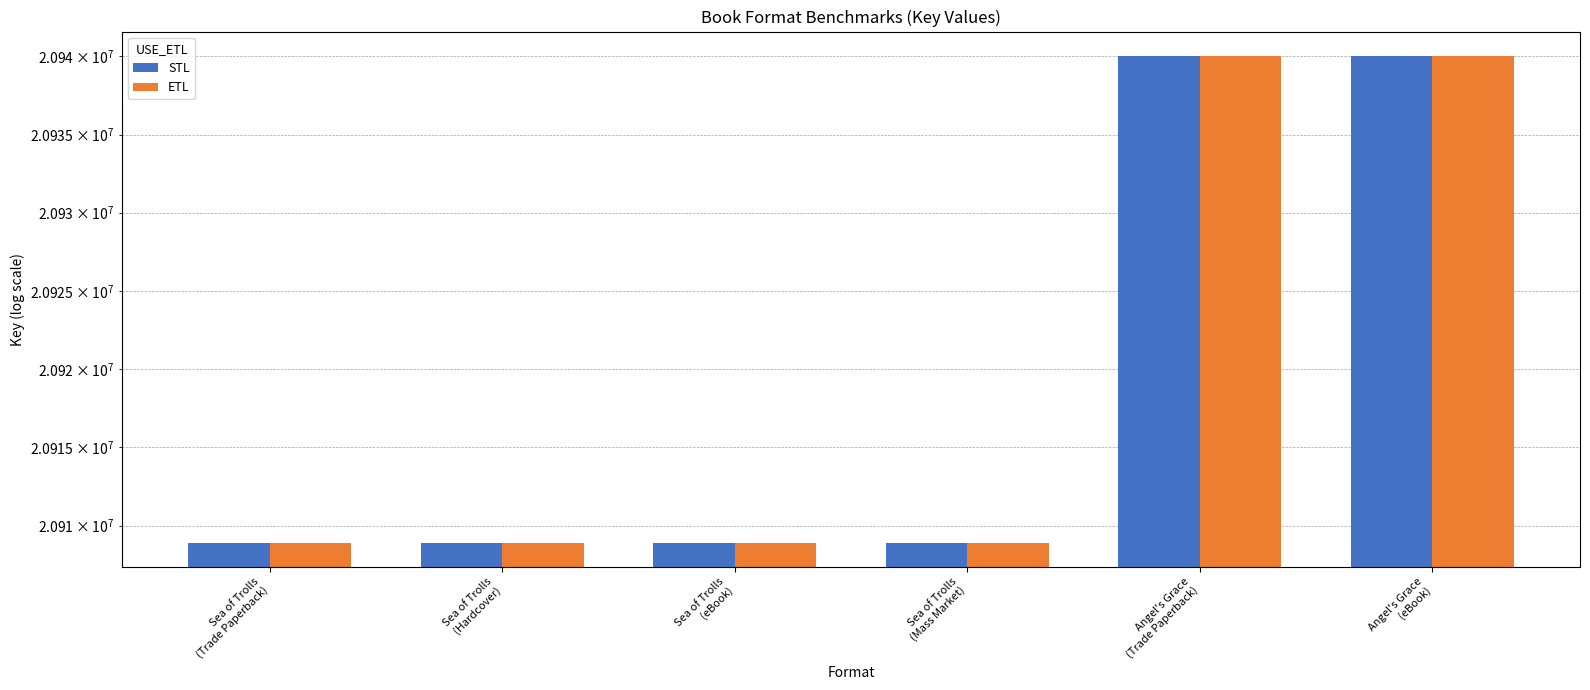

Reading right to left, transcribe all the data shown in this chart.

STL: 20940030	20940030	20908923	20908923	20908923	20908923
ETL: 20940030	20940030	20908923	20908923	20908923	20908923